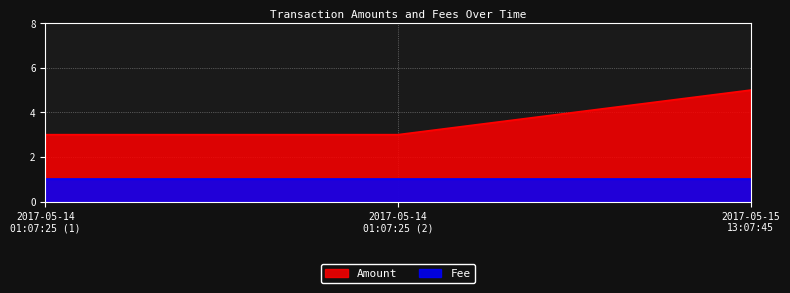

At how many categories does at least one series exceed 3?

1